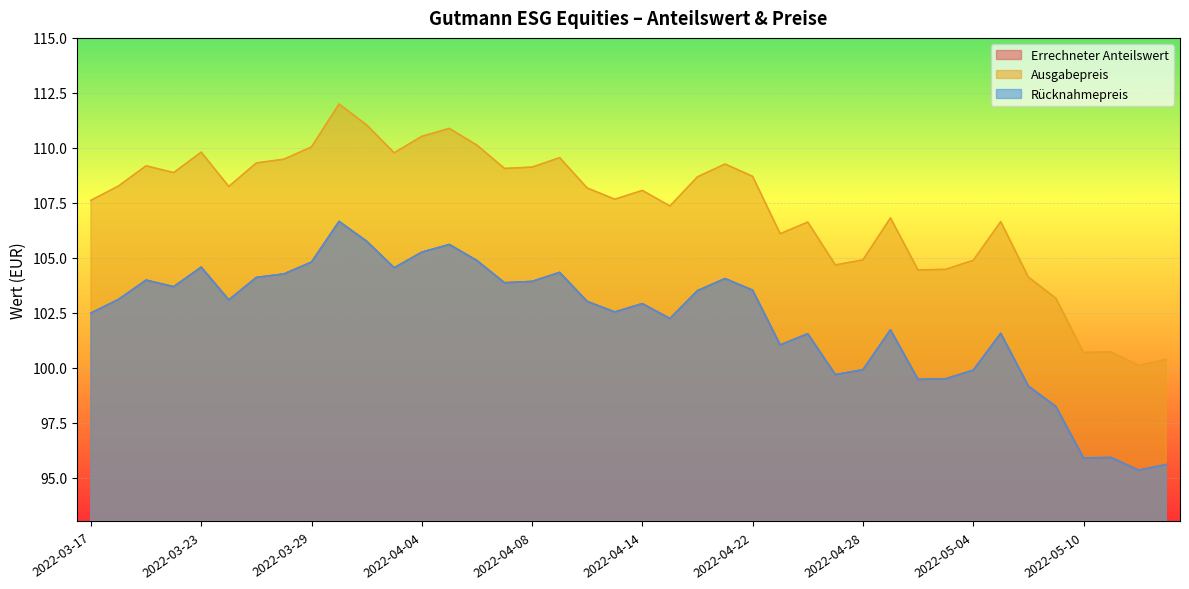

How many lines are shown in the chart?

3